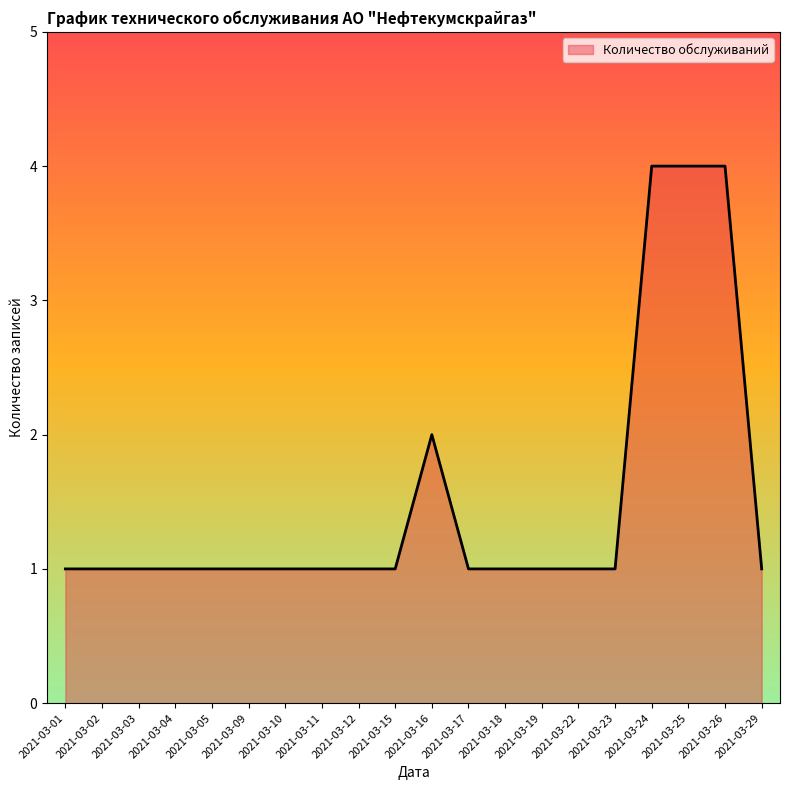

Reading right to left, transcribe all the data shown in this chart.

1	4	4	4	1	1	1	1	1	2	1	1	1	1	1	1	1	1	1	1